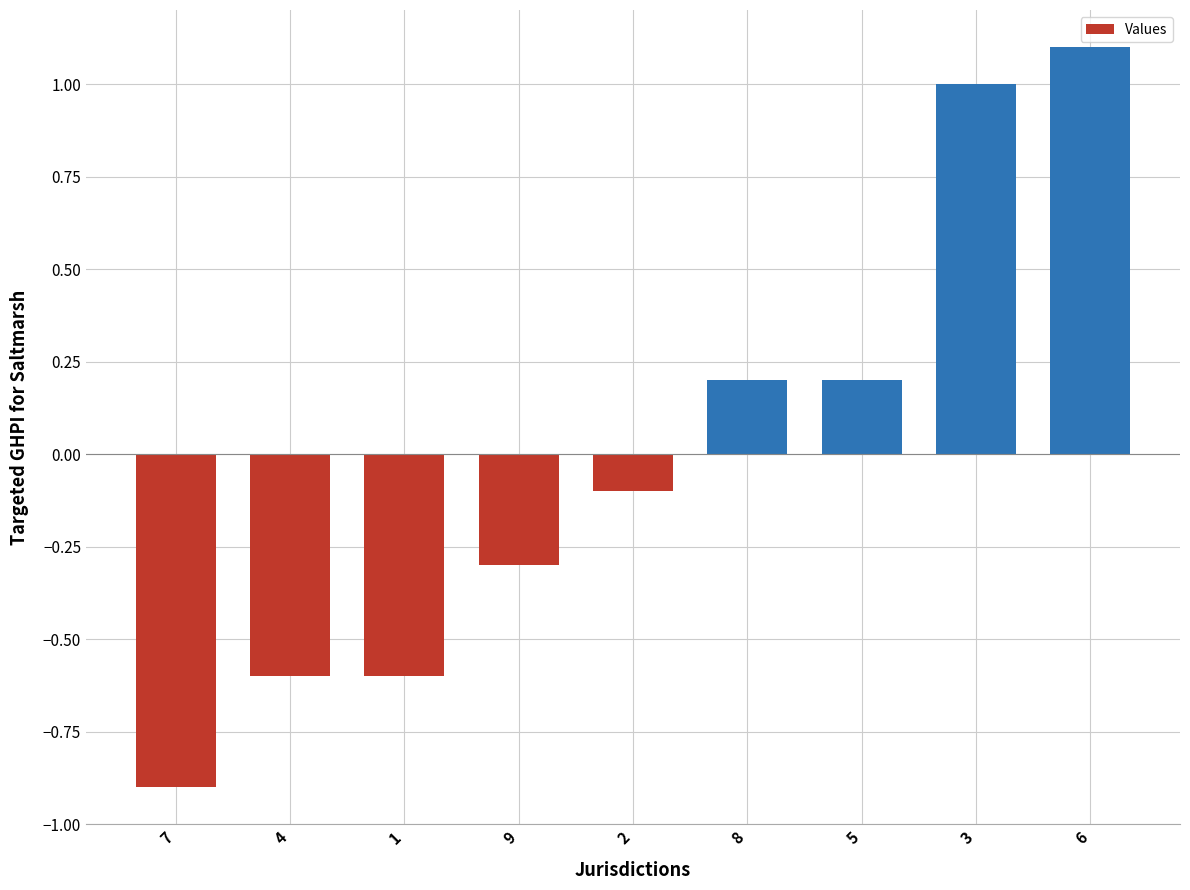

How many negative values are there?

5